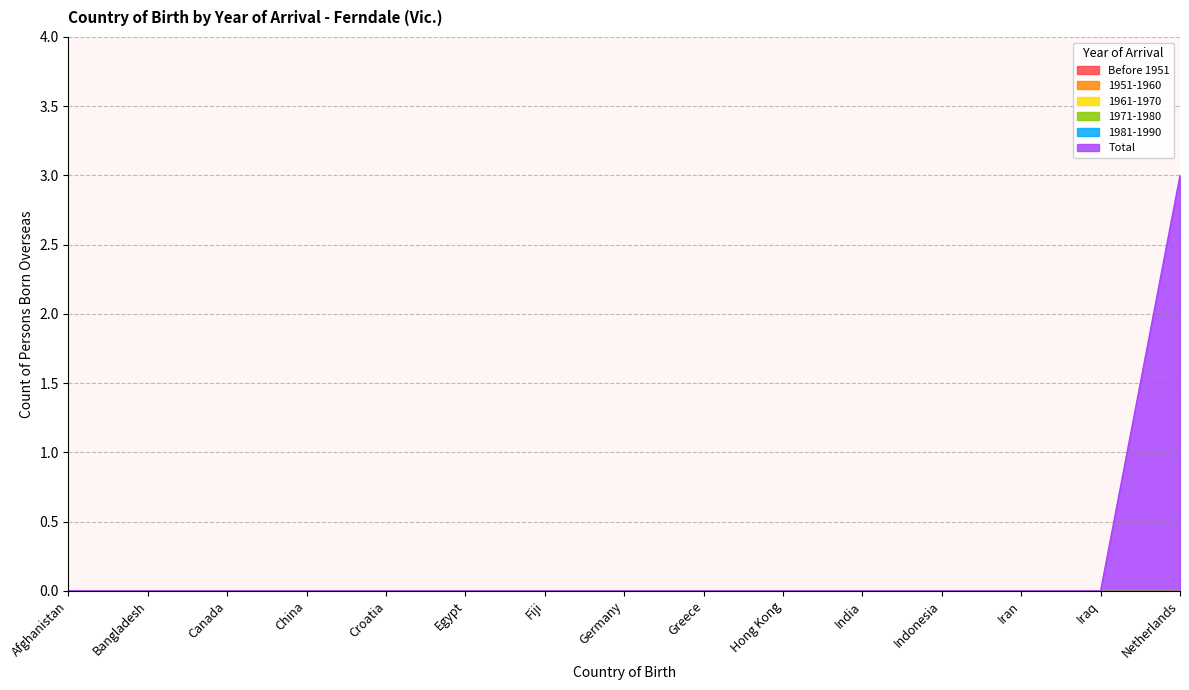

How many categories are shown in the chart?

15